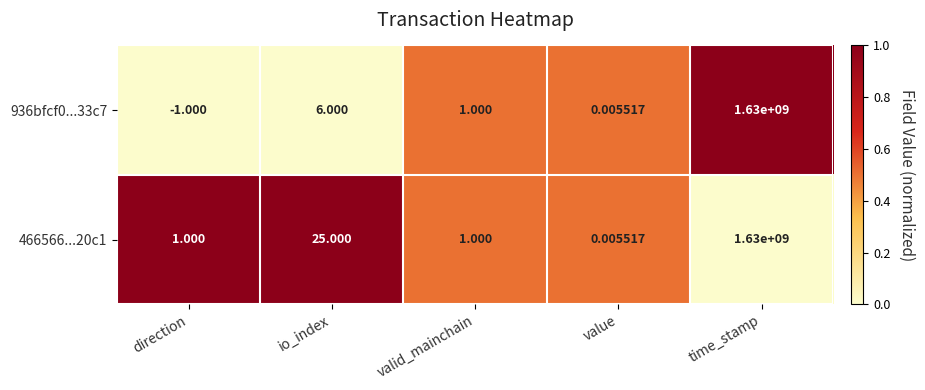

At which category does the chart reach its peak across all series?

time_stamp